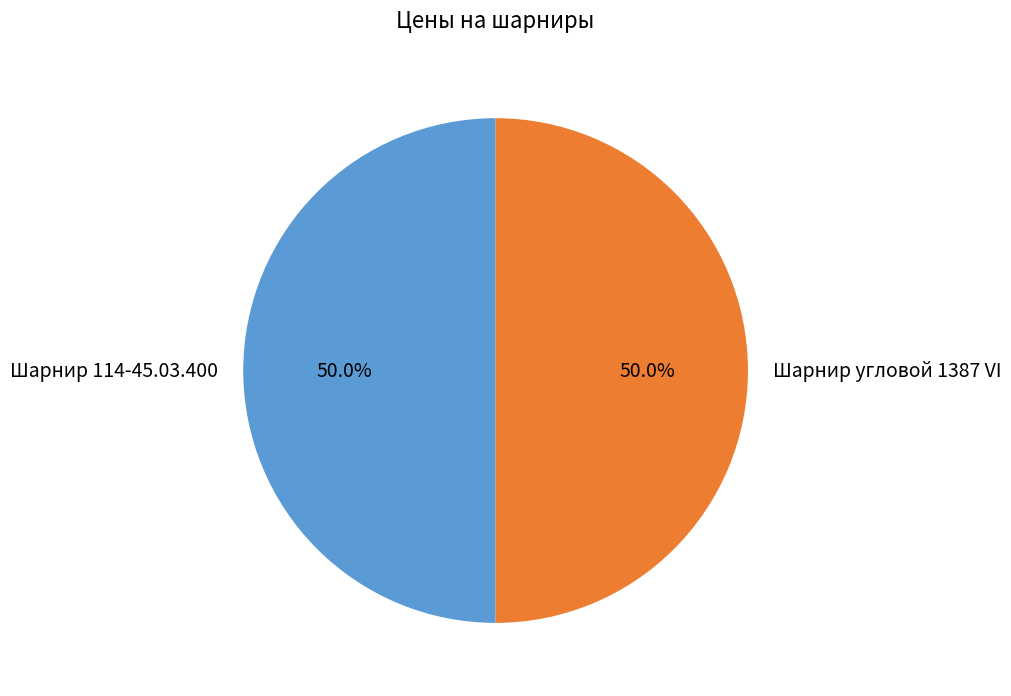

What is the ratio of the value at Шарнир угловой 1387 VI to the value at Шарнир 114-45.03.400?

1.0